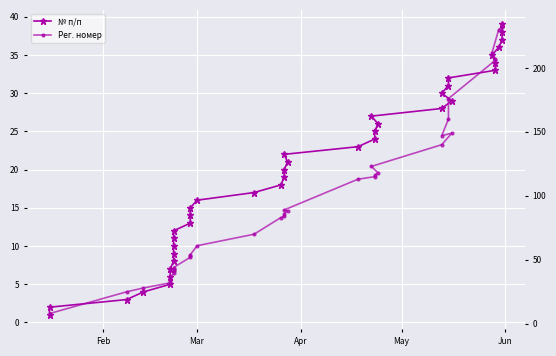

Is it true that № п/п equals 64 at 38?

False